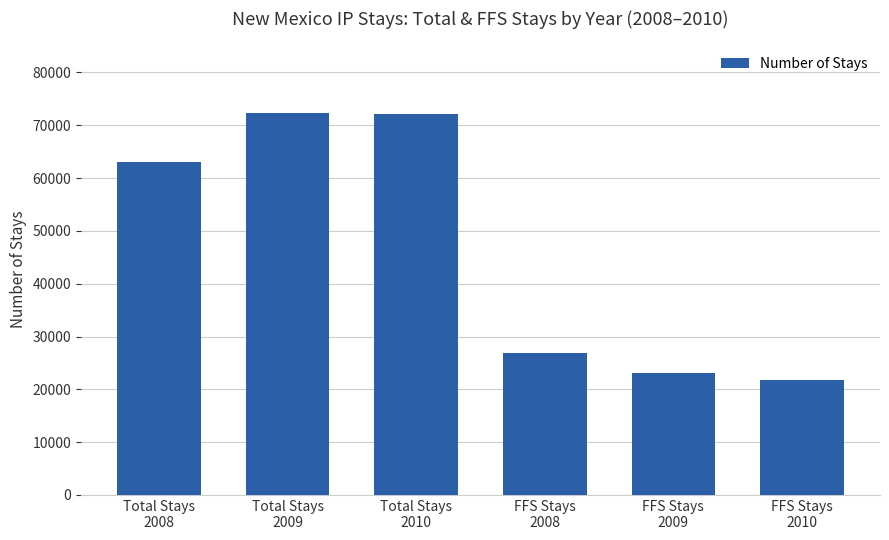

What is the value of the 1st bar from the left?

62970